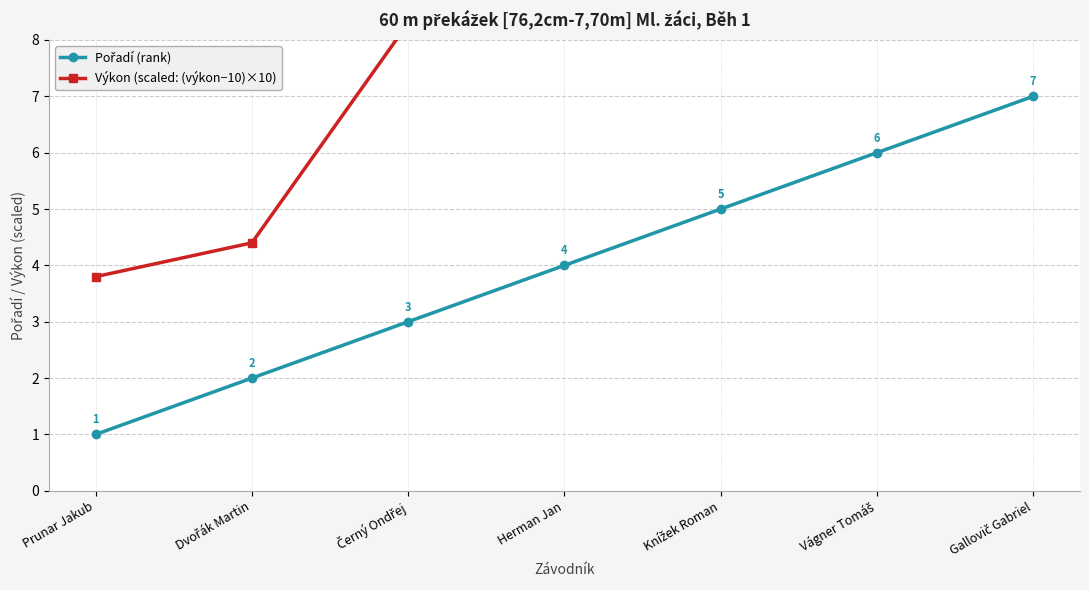

What is the label of the 3rd point from the right?

Knížek Roman